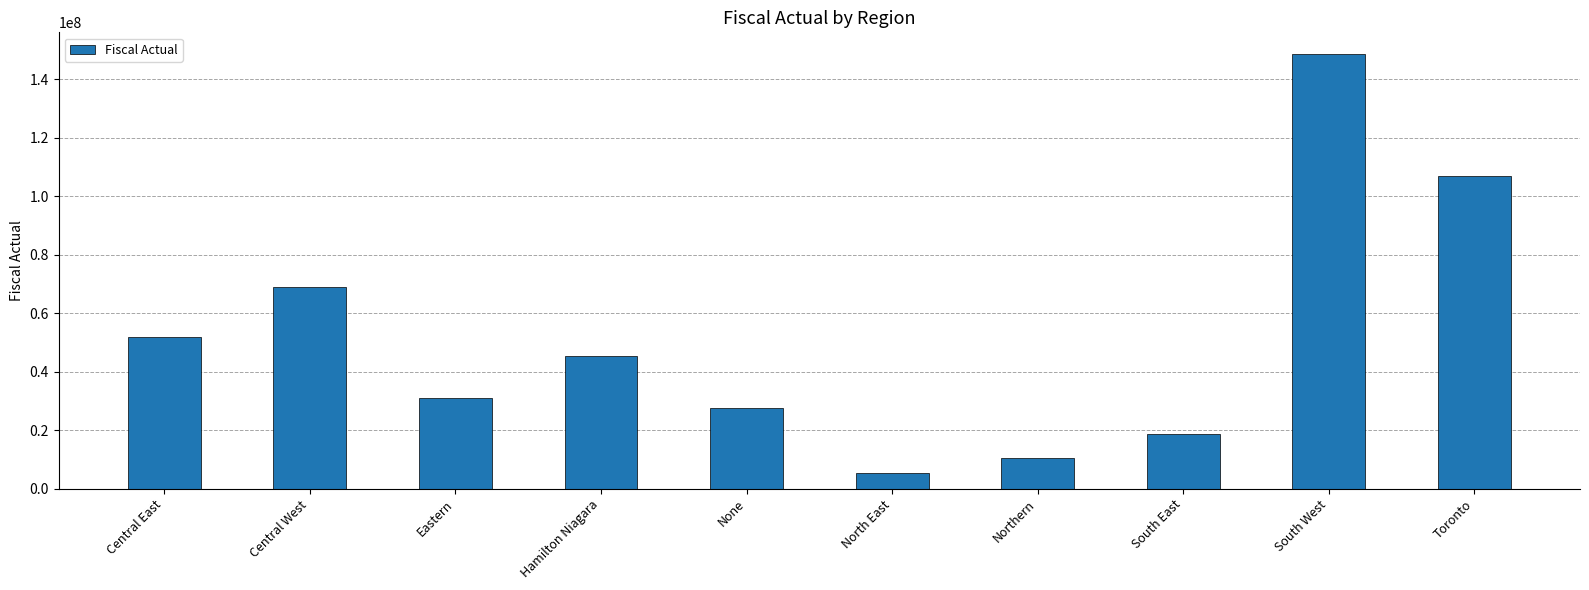

Rank the categories by value from highest to lowest.

South West, Toronto, Central West, Central East, Hamilton Niagara, Eastern, None, South East, Northern, North East